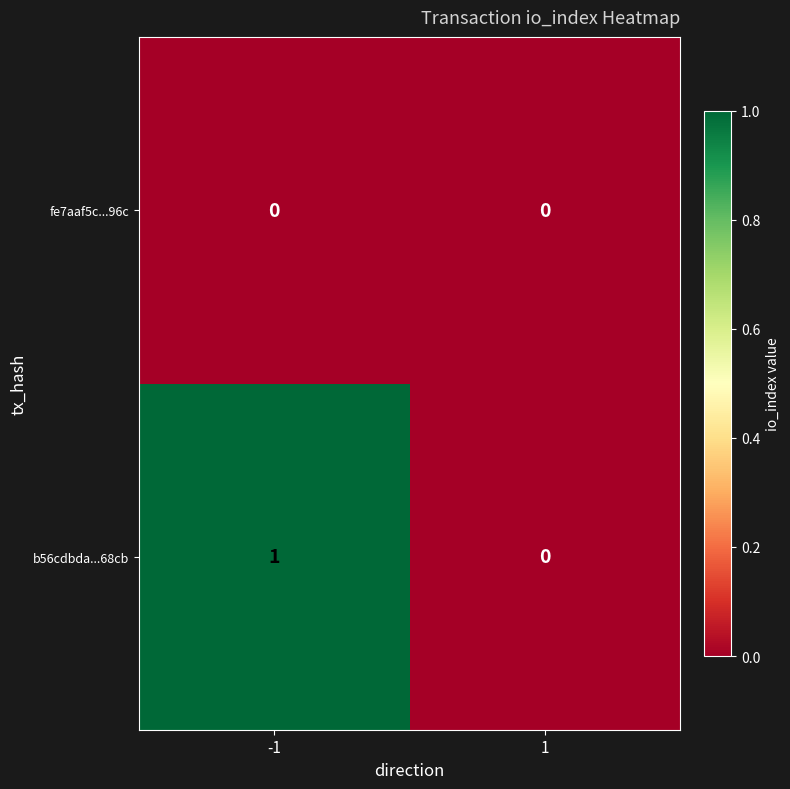

Is it true that fe7aaf5c...96c equals 0 at -1?

True